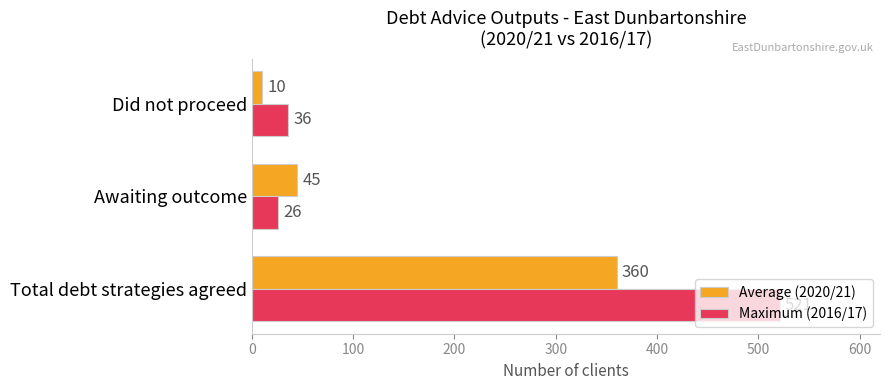

Which series has the widest spread of values?

Maximum (2016/17)